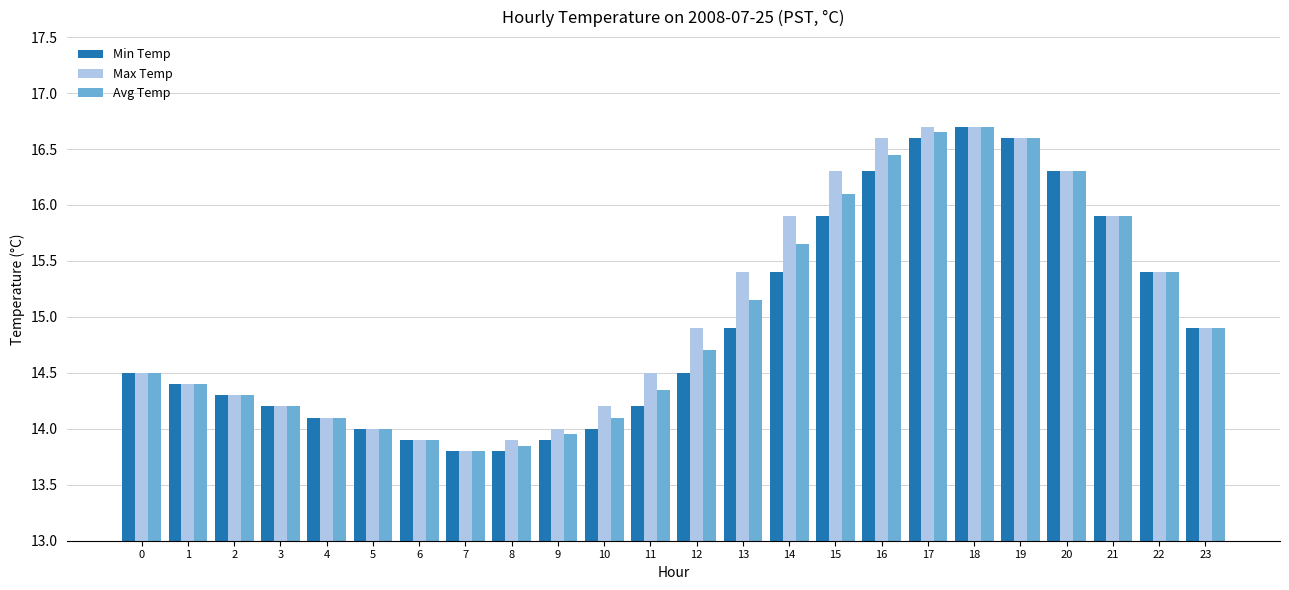

How many bars are there in total?

72